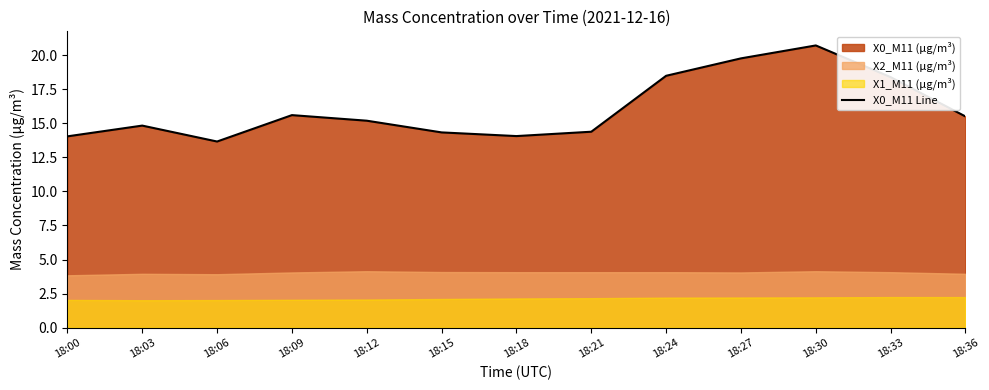

At which category does the chart reach its peak across all series?

18:30